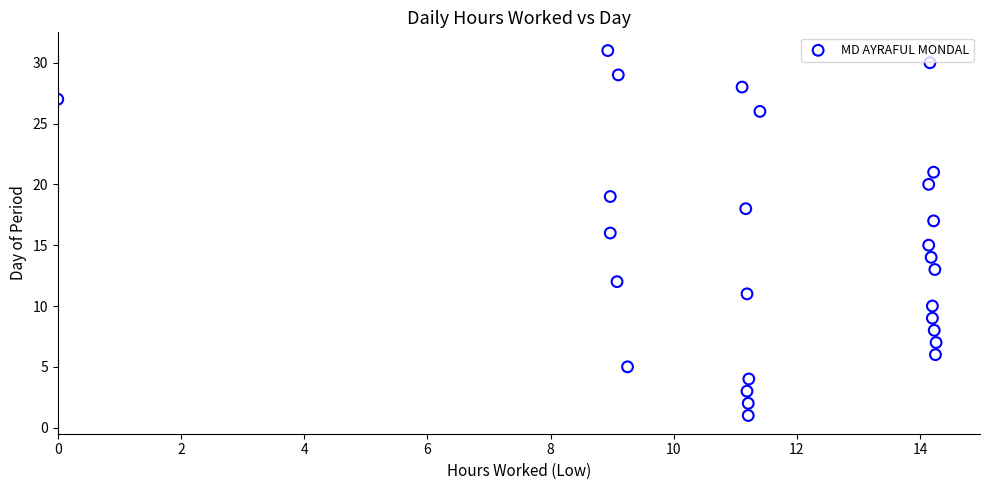

Count the number of points in this scatter plot.

27